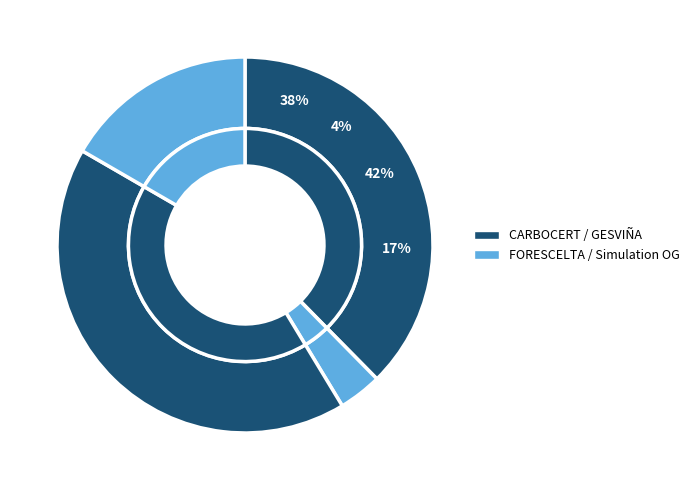

What is the largest slice in the pie chart?

GESVIÑA